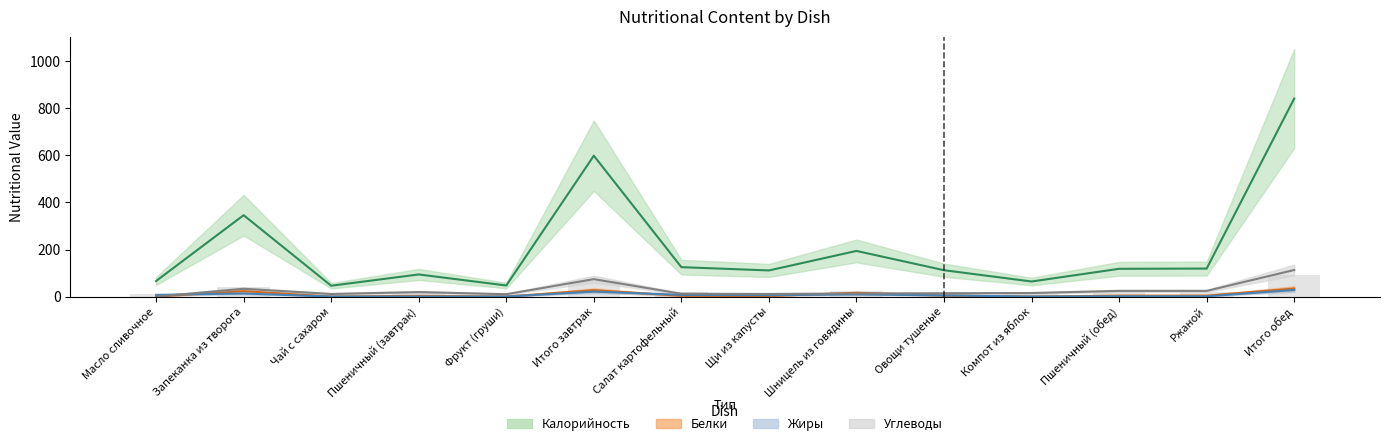

How many data points in Калорийность are above 118?

6